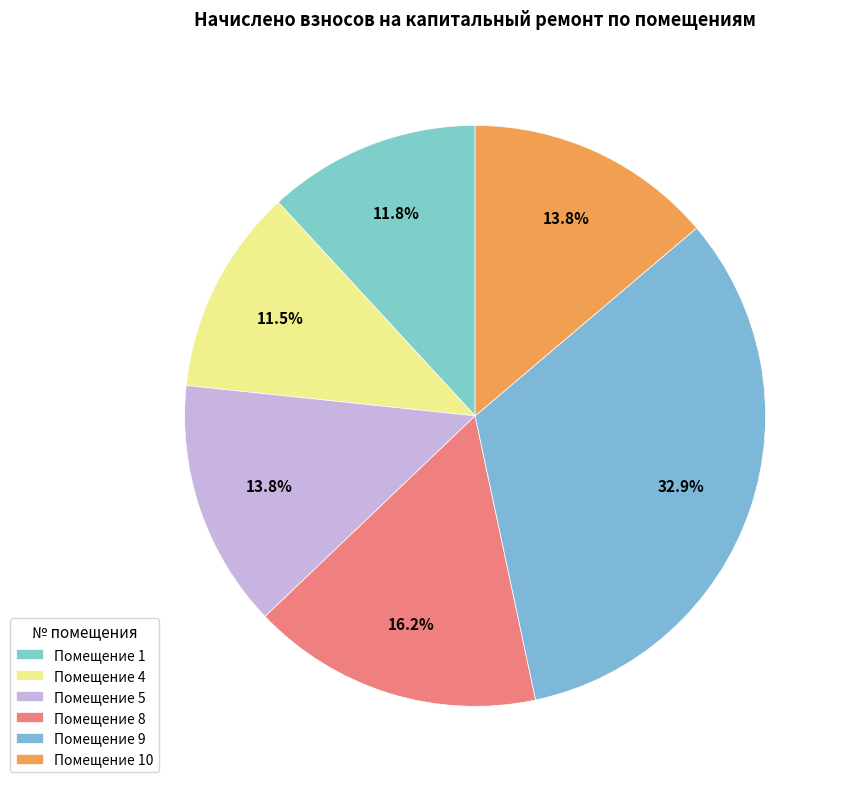

Is there any slice that represents more than half of the pie?

No